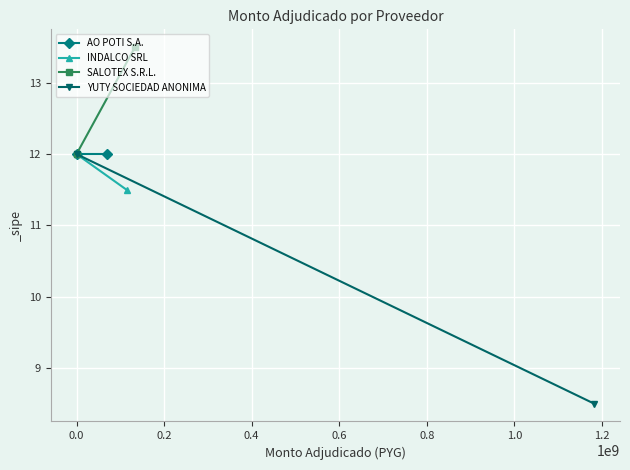

What is the difference between the maximum and minimum values in the INDALCO SRL series?

0.5